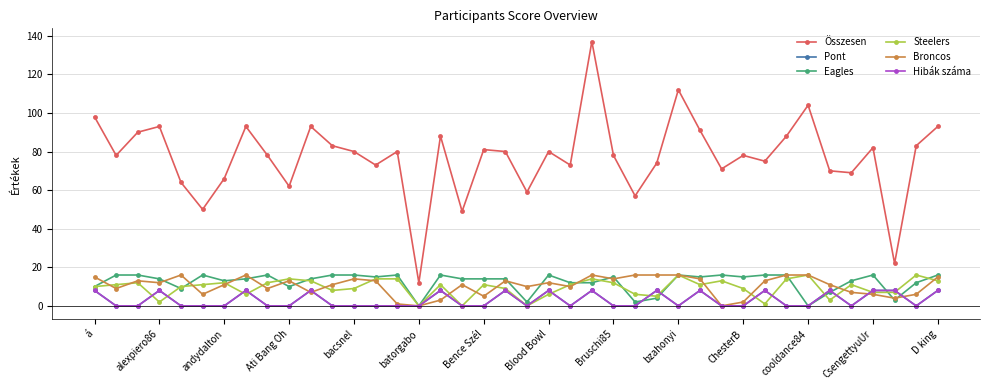

Is this an area chart (filled region under the line)?

No